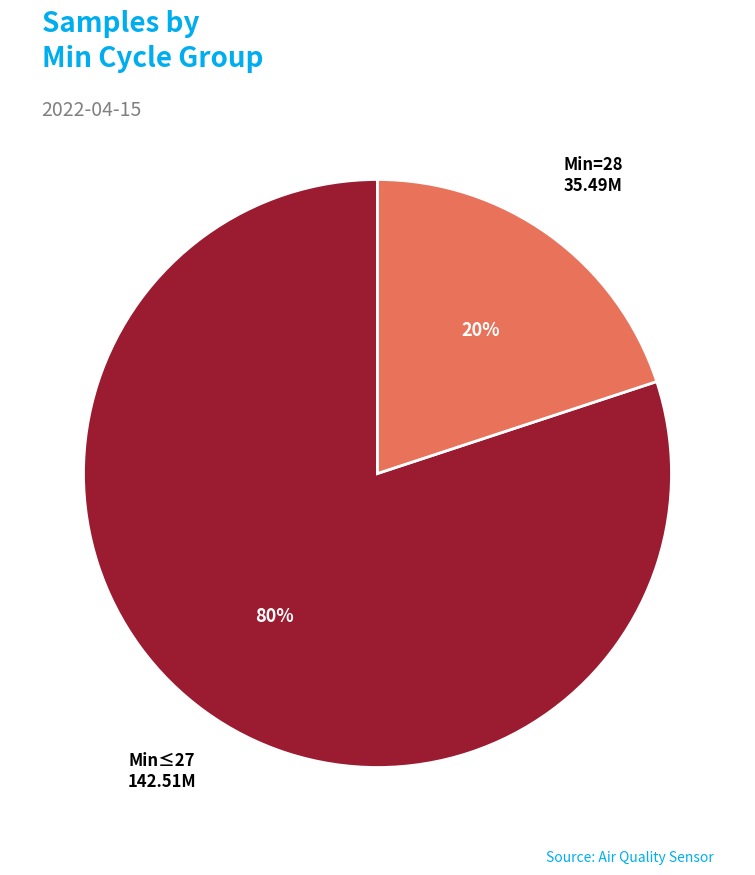

Do Min≤27 and Min=28 together represent more than half of the pie?

Yes